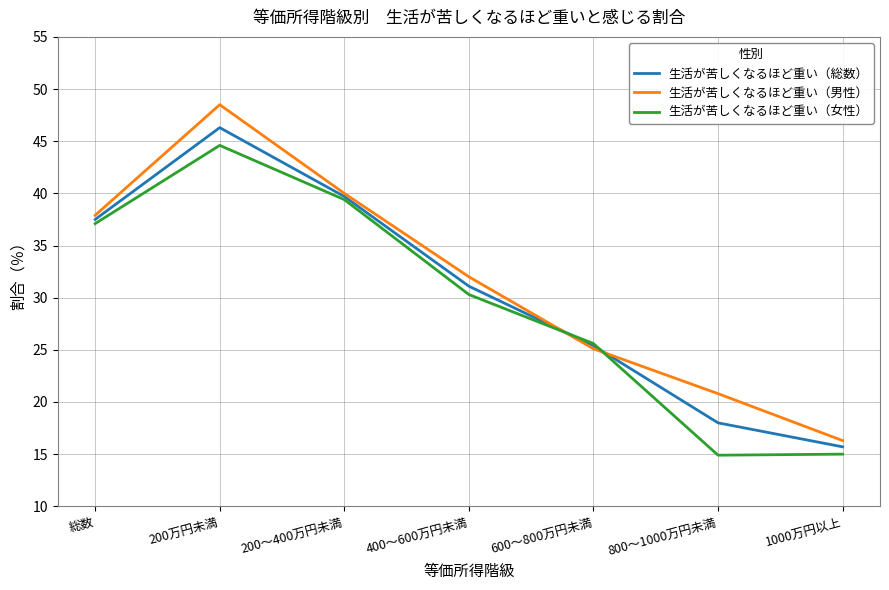

What is the total value across all series at 200～400万円未満?

119.1